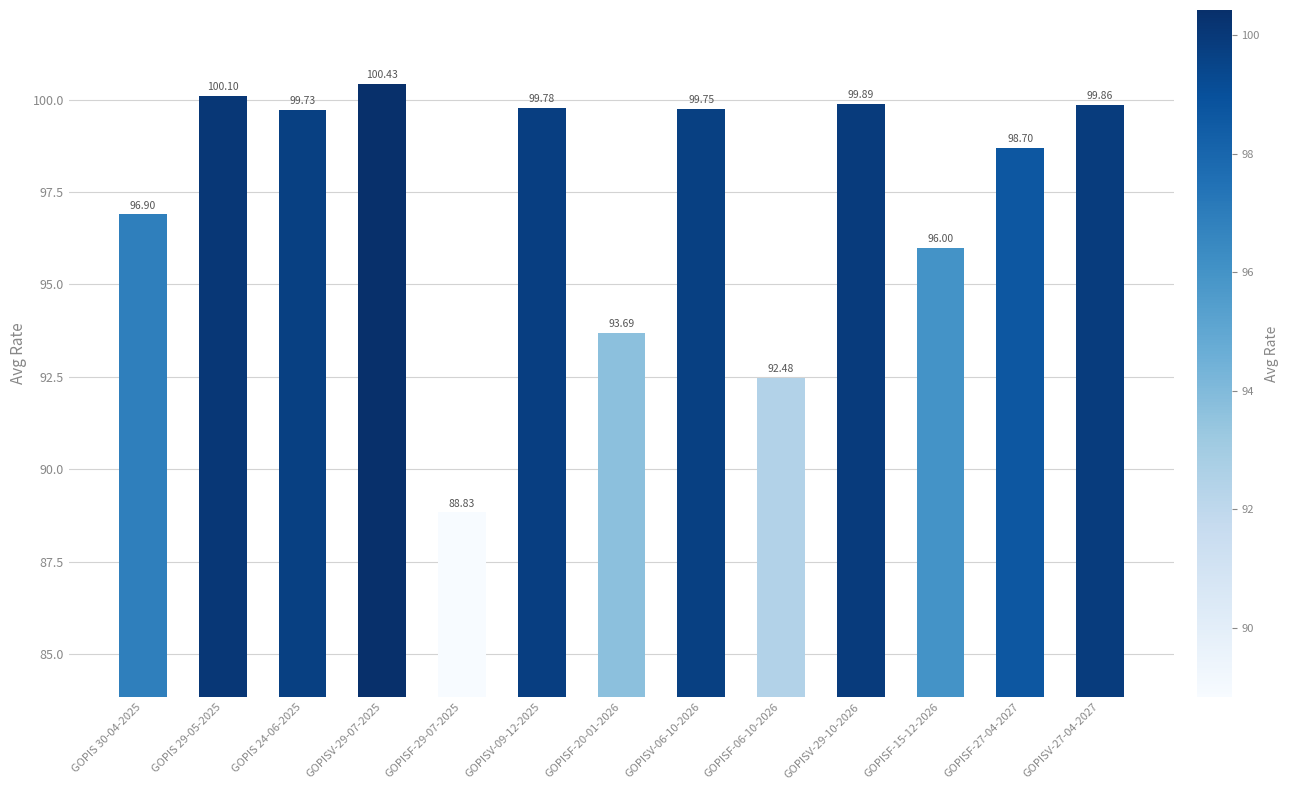

Which has a higher value, GOPISF-15-12-2026 or GOPISV-27-04-2027?

GOPISV-27-04-2027